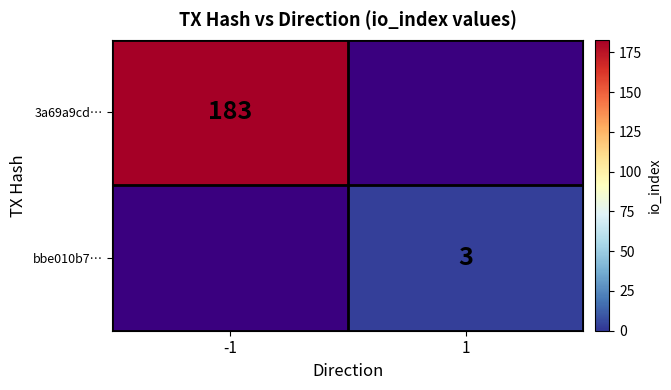

The bbe010b7… series shows 1 at 1. True or false?

False